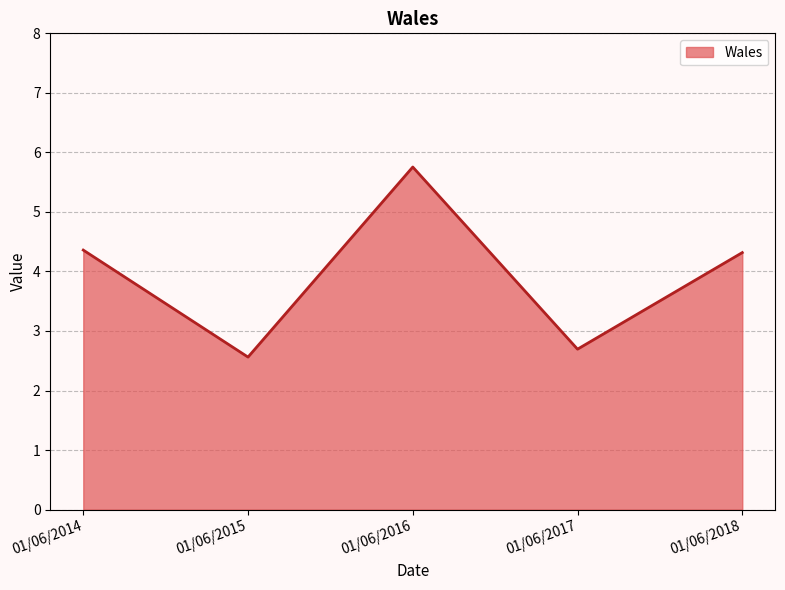

How many values are below 4?

2